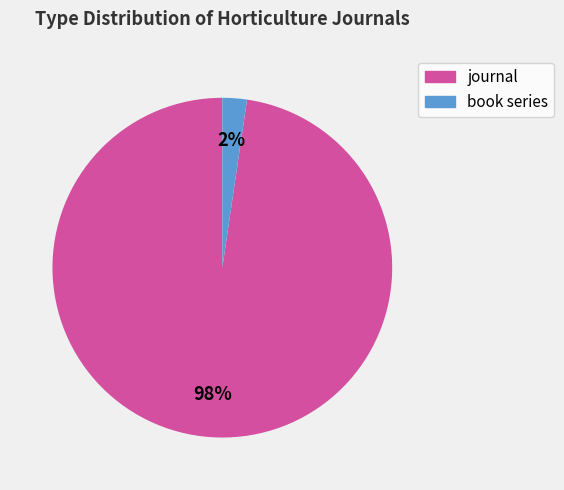

How many slices are in this pie chart?

2